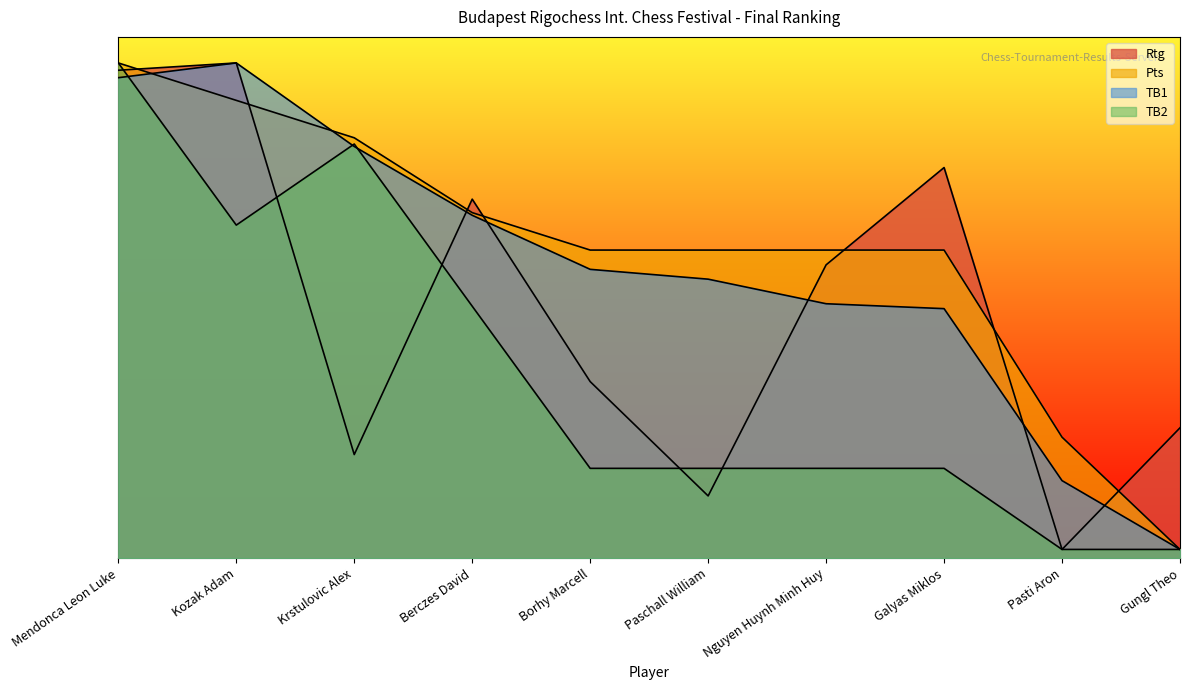

How many times do Pts and Rtg cross each other?

7